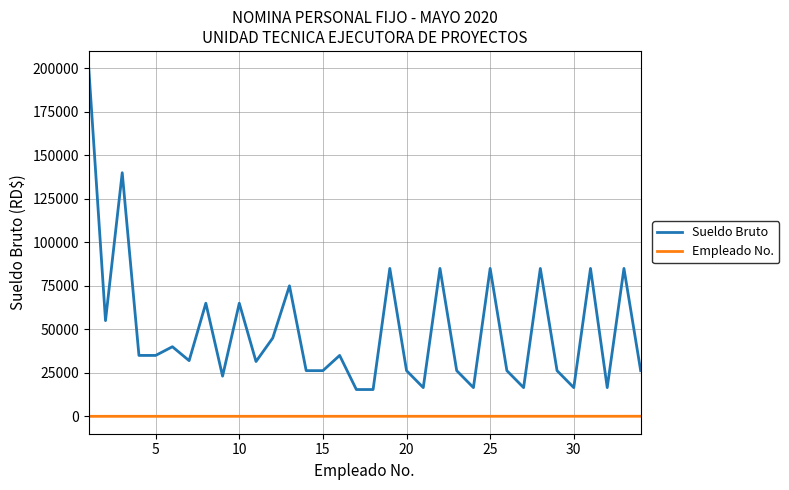

Which series has the widest spread of values?

Sueldo Bruto